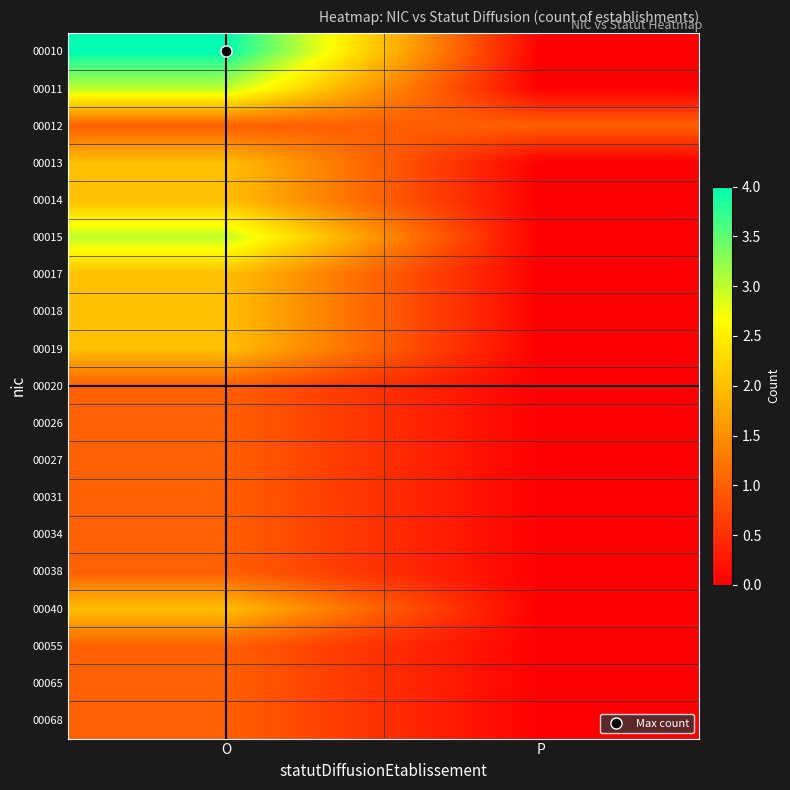

Which series has the largest range (max minus min)?

00010